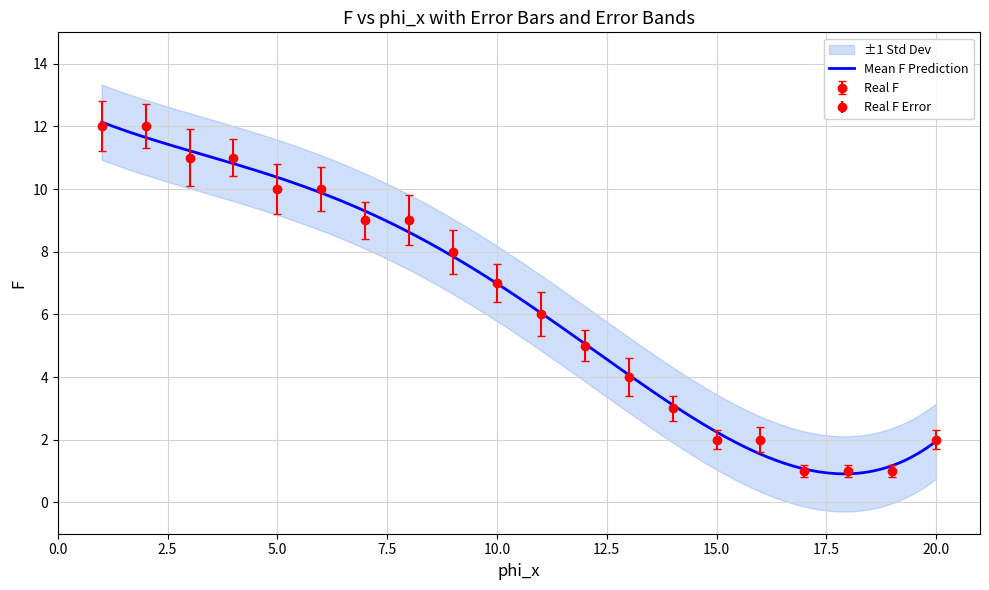

What value does the Mean F Prediction series have at 6?

10.0